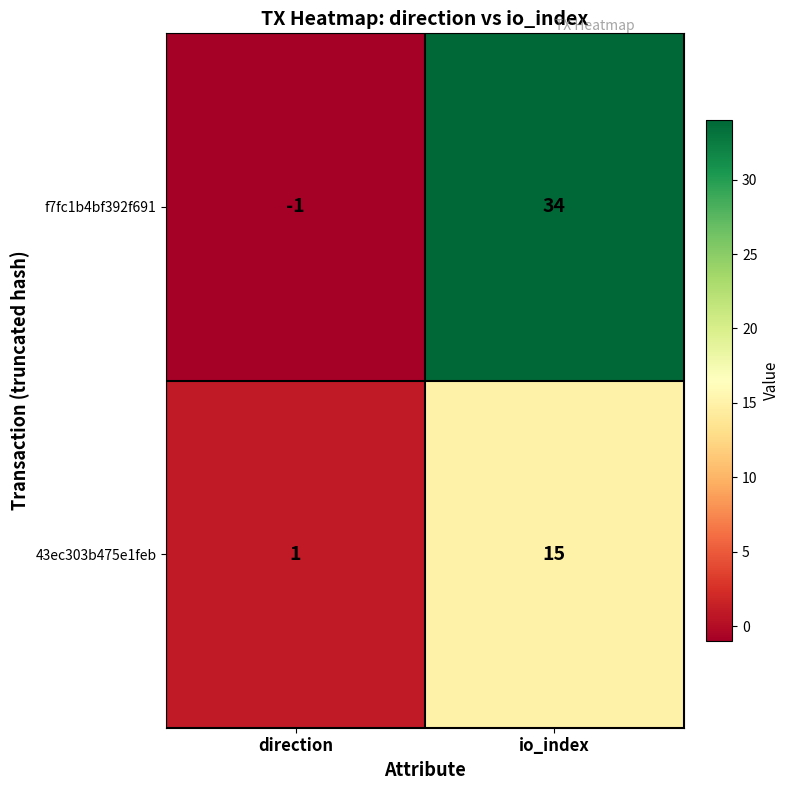

The f7fc1b4bf392f691 series shows 0 at direction. True or false?

False